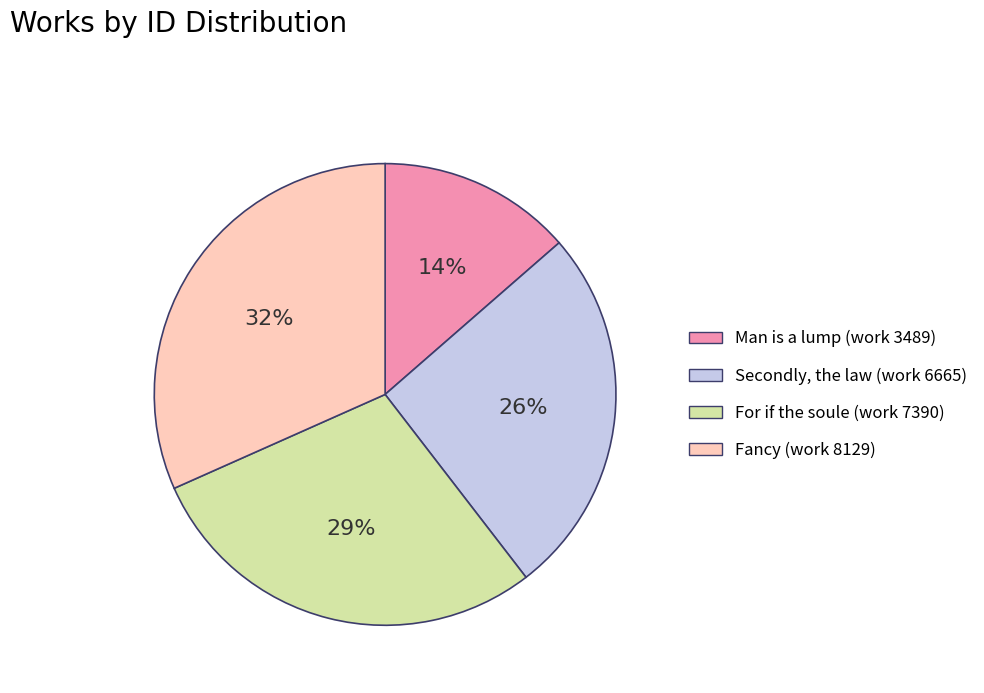

What percentage is the For if the soule (work 7390) slice, to the nearest percent?

29%